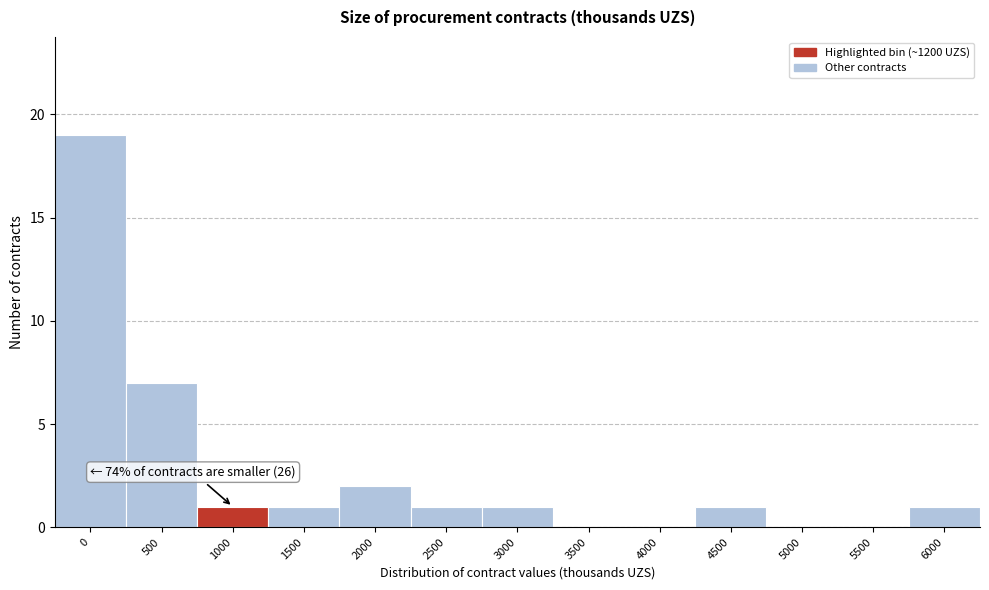

Reading left to right, transcribe all the data shown in this chart.

0=19	500=7	1000=1	1500=1	2000=2	2500=1	3000=1	3500=0	4000=0	4500=1	5000=0	5500=0	6000=1